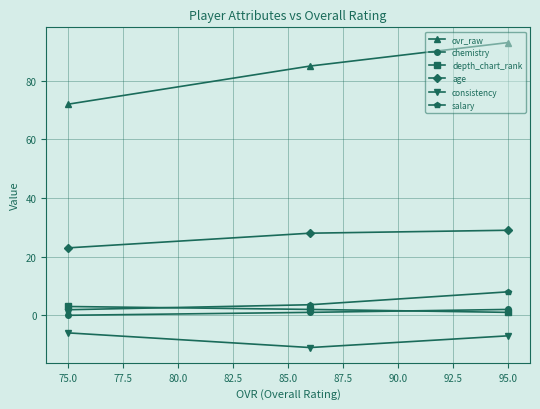

At which category is the sum across all series the highest?

95.0